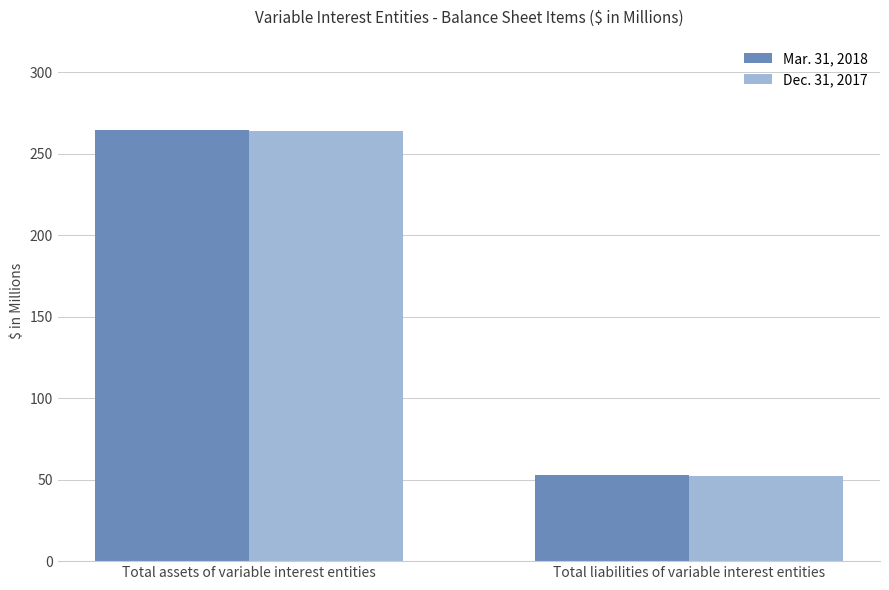

What are all the series names shown in the legend?

Mar. 31, 2018, Dec. 31, 2017